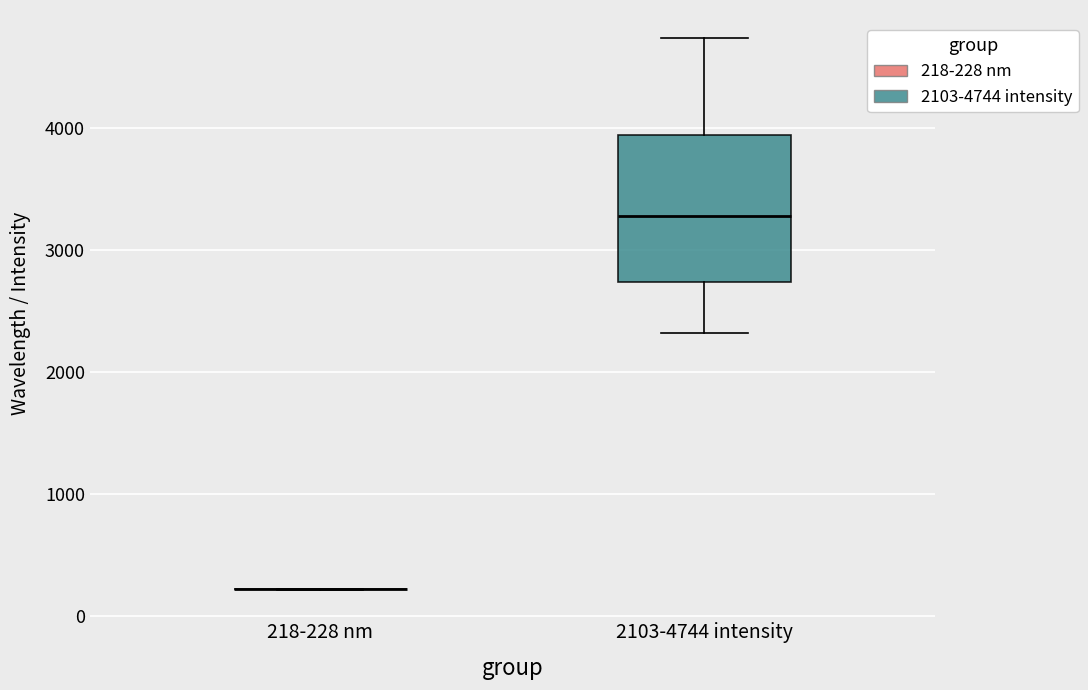

Reading left to right, transcribe this box plot: for each box, give where its median line is, the range the box spans, and where its two whiskers end, as read against the y-axis. The values are not printed on the chart, so give them approximately, as read against the axis.

218-228 nm: box collapsed to a line at 200, whiskers 200 to 200
2103-4744 intensity: median 3300, box 2700 to 3900, whiskers 2300 to 4700